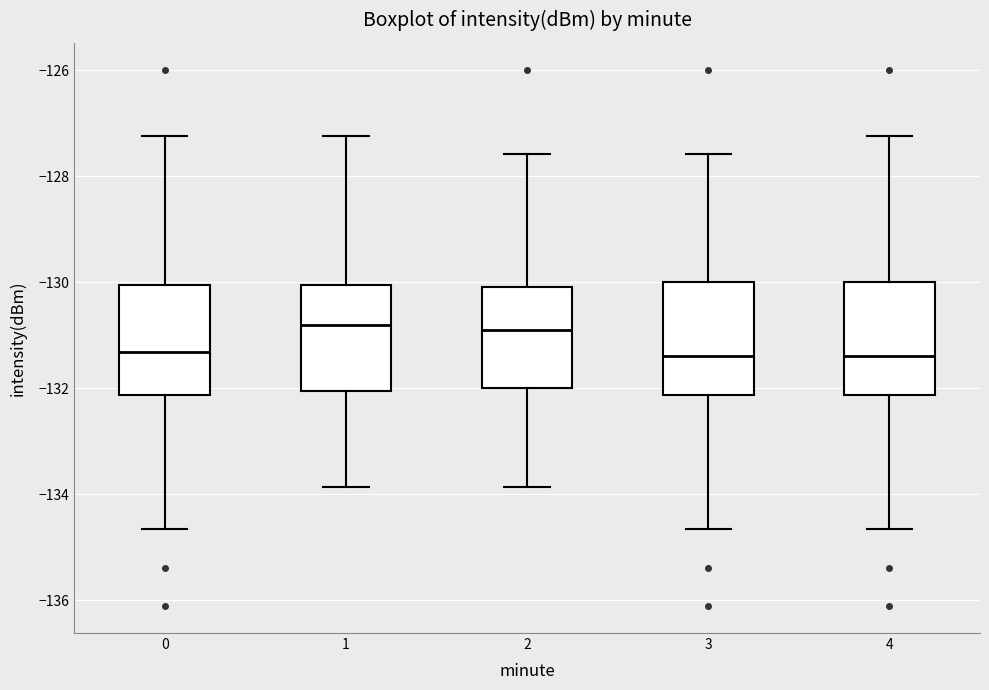

Reading left to right, transcribe this box plot: for each box, give where its median line is, the range the box spans, and where its two whiskers end, as read against the y-axis. The values are not printed on the chart, so give them approximately, as read against the axis.

0: median -131.4, box -132.2 to -130.0, whiskers -134.6 to -127.2
1: median -130.8, box -132.0 to -130.0, whiskers -133.8 to -127.2
2: median -131.0, box -132.0 to -130.0, whiskers -133.8 to -127.6
3: median -131.4, box -132.2 to -130.0, whiskers -134.6 to -127.6
4: median -131.4, box -132.2 to -130.0, whiskers -134.6 to -127.2